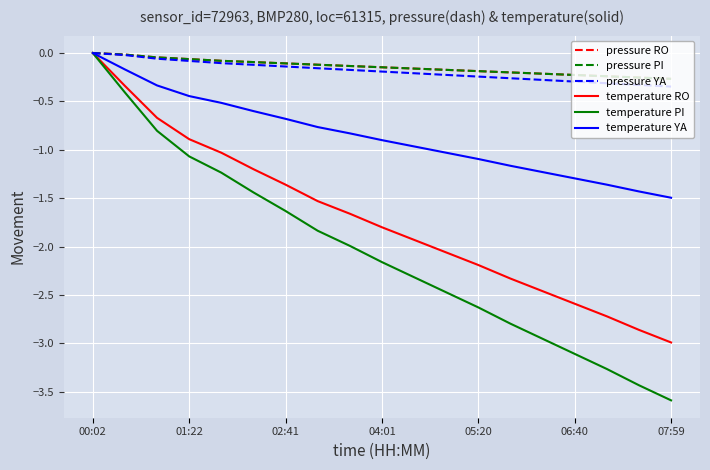

True or false: pressure PI and temperature PI intersect in this chart.

False